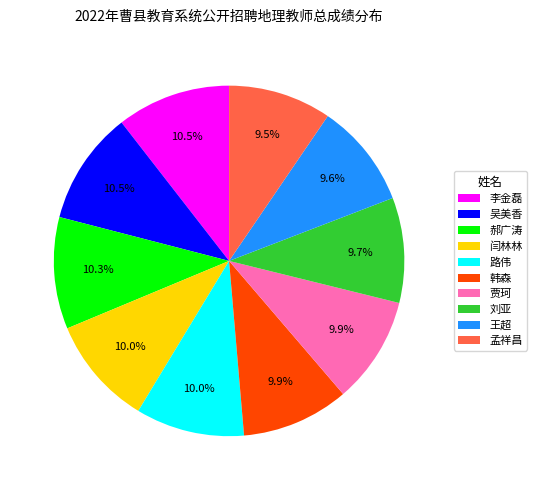

Is there any slice that represents more than half of the pie?

No